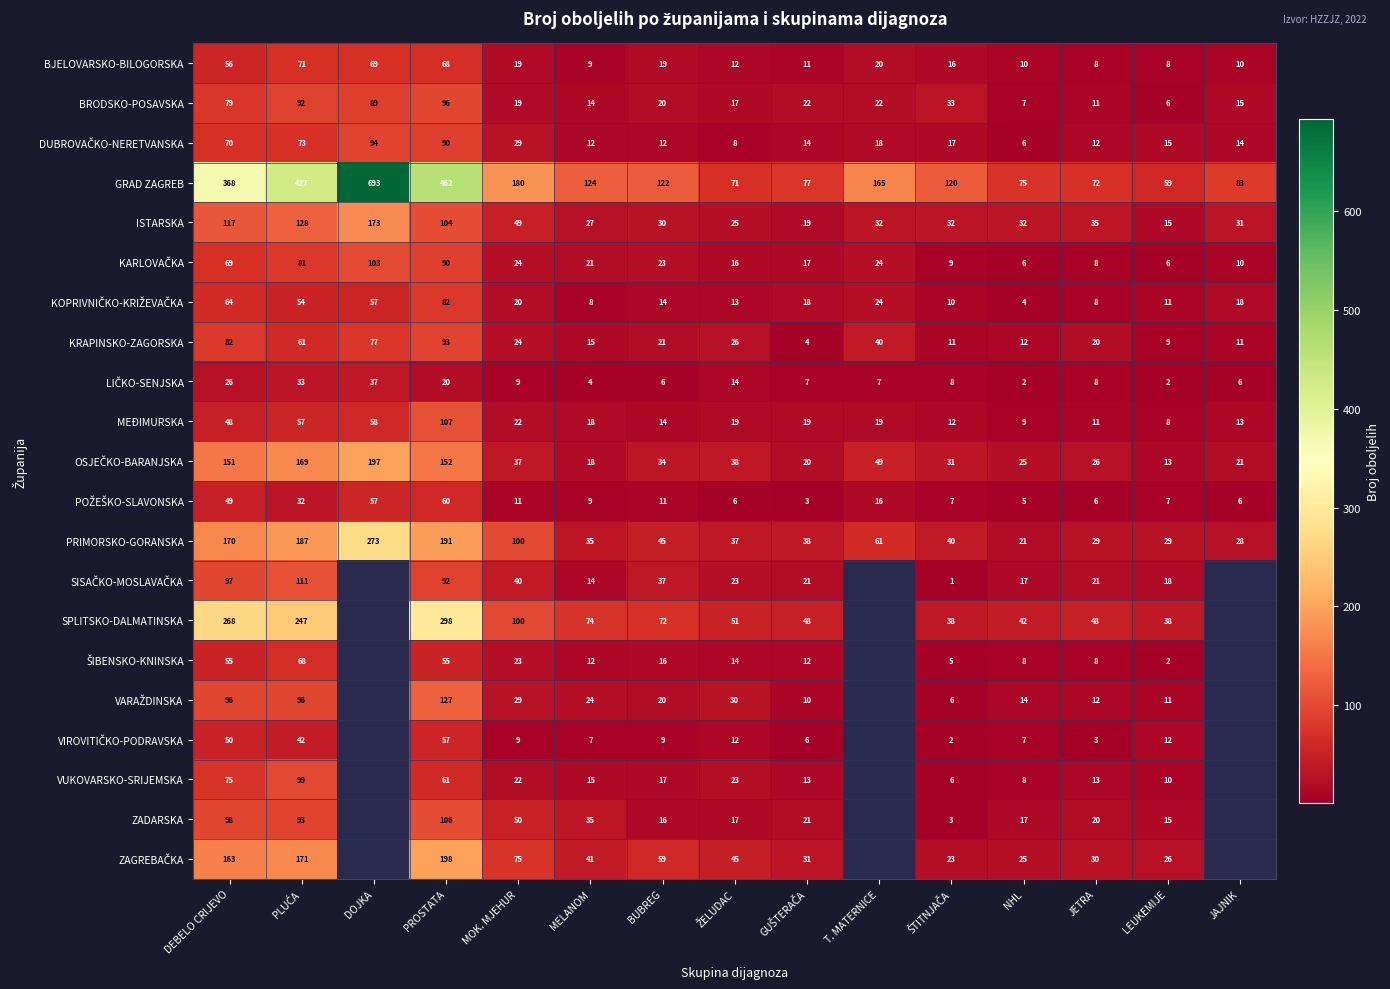

True or false: SPLITSKO-DALMATINSKA has a value of 39 at BUBREG.

False